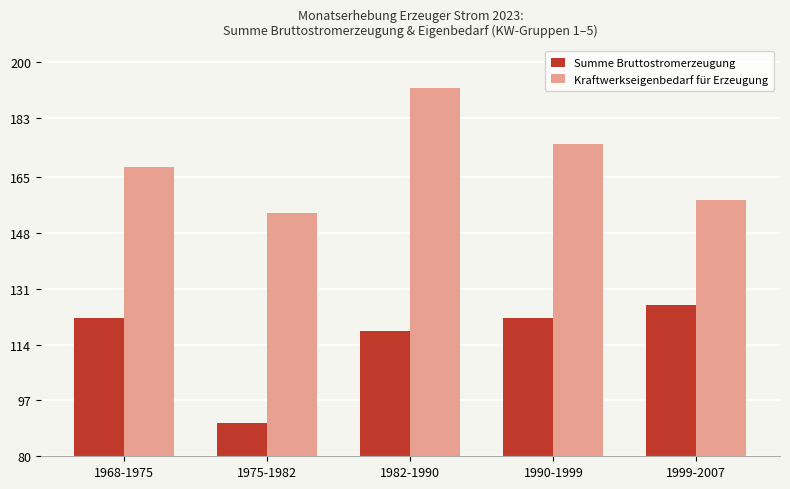

Reading left to right, extract all data points from this chart.

Summe Bruttostromerzeugung: 1968-1975=122	1975-1982=90	1982-1990=118	1990-1999=122	1999-2007=126
Kraftwerkseigenbedarf für Erzeugung: 1968-1975=168	1975-1982=154	1982-1990=192	1990-1999=175	1999-2007=158